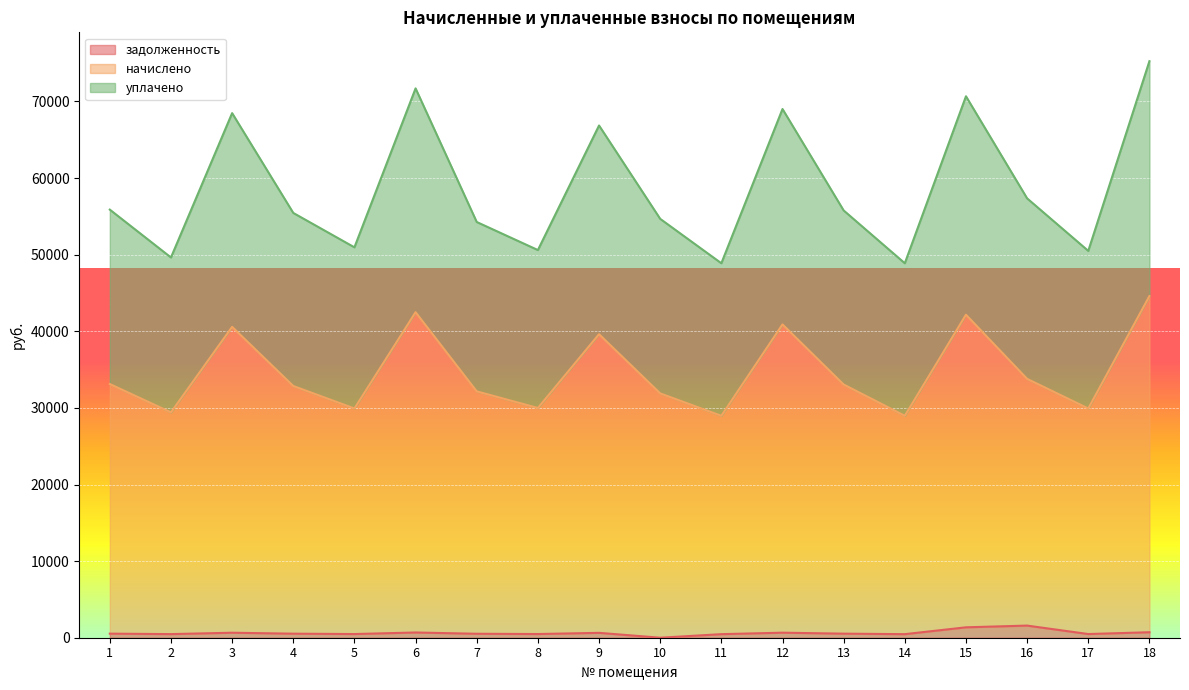

Which category has the highest value across all series?

18